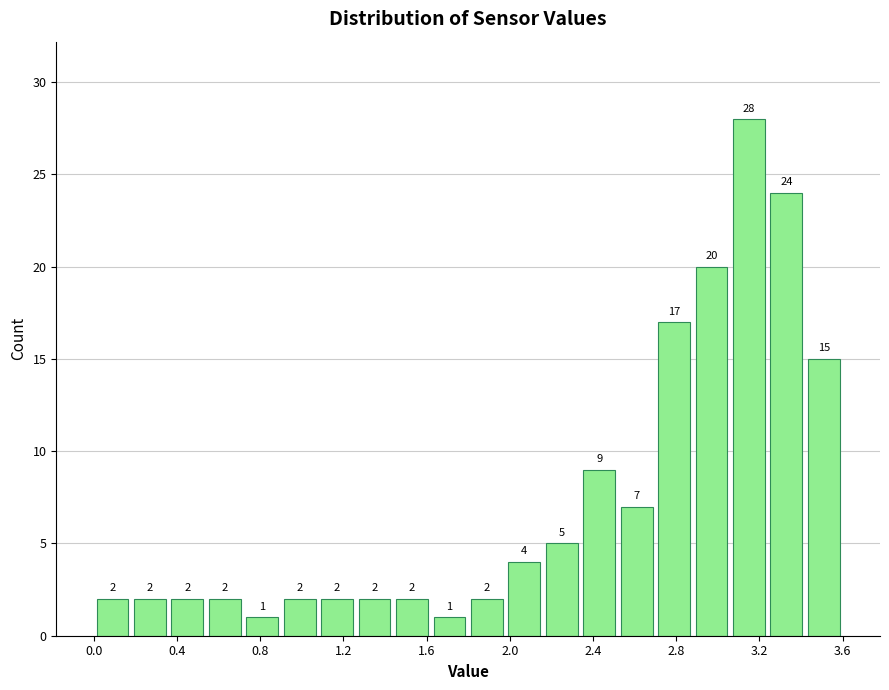

Around what value on the x-axis is the tallest bar? Give the approximate position of its centre, as read against the axis.

3.15